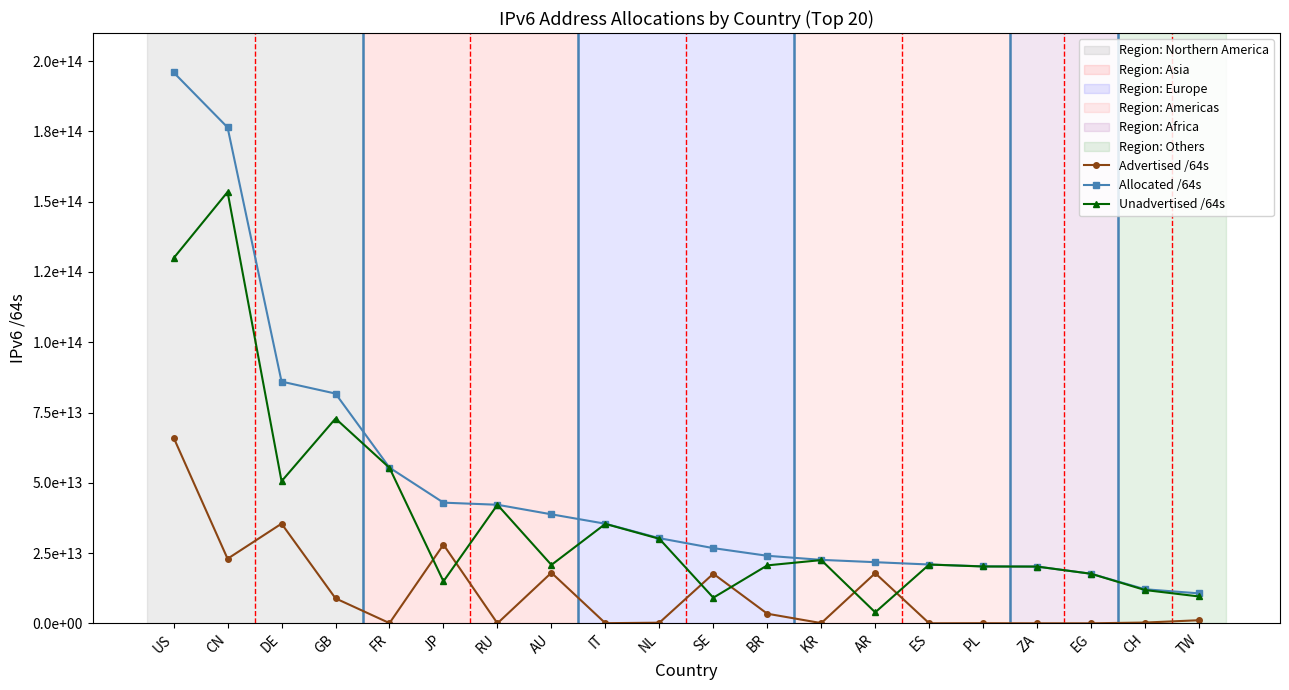

Which series has the largest total across all categories?

Allocated /64s